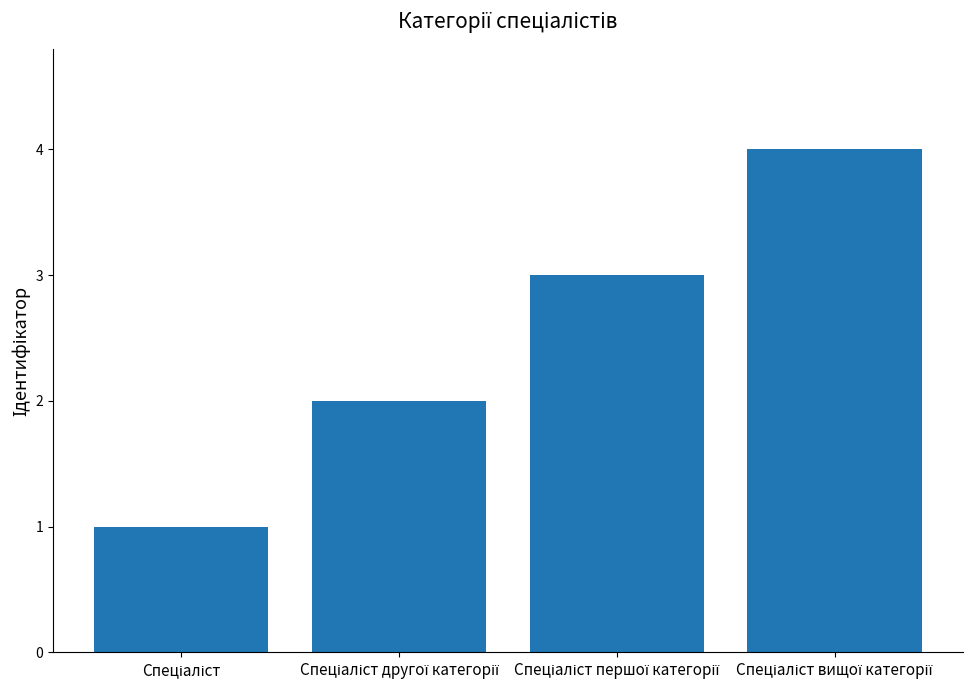

What is the greatest value displayed?

4